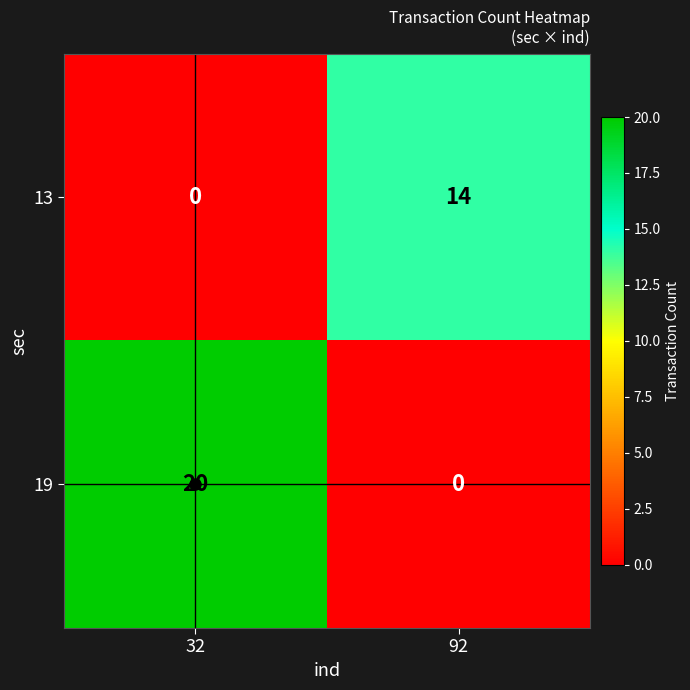

At which label is 13 closest to 7?

32